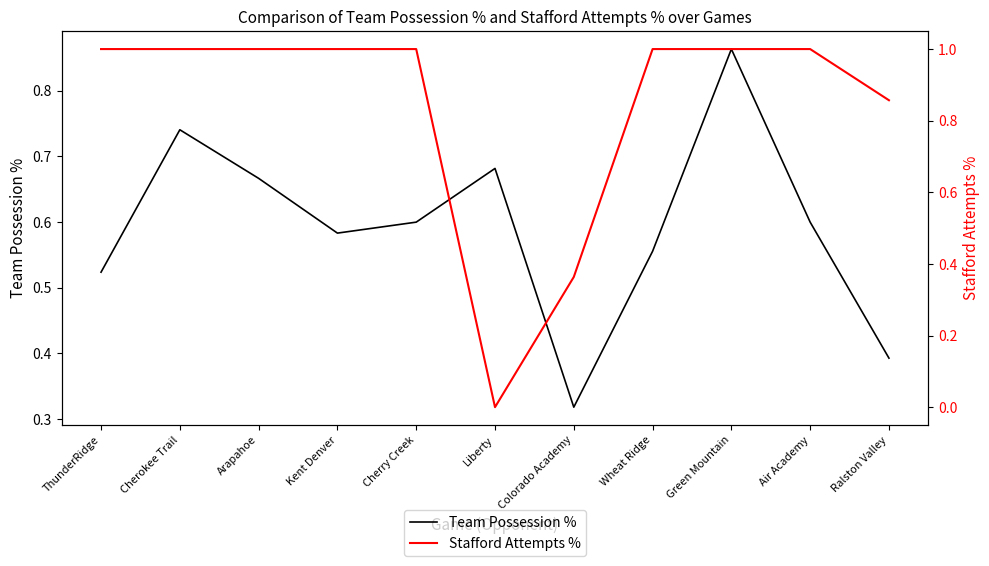

How many categories are shown in the chart?

11